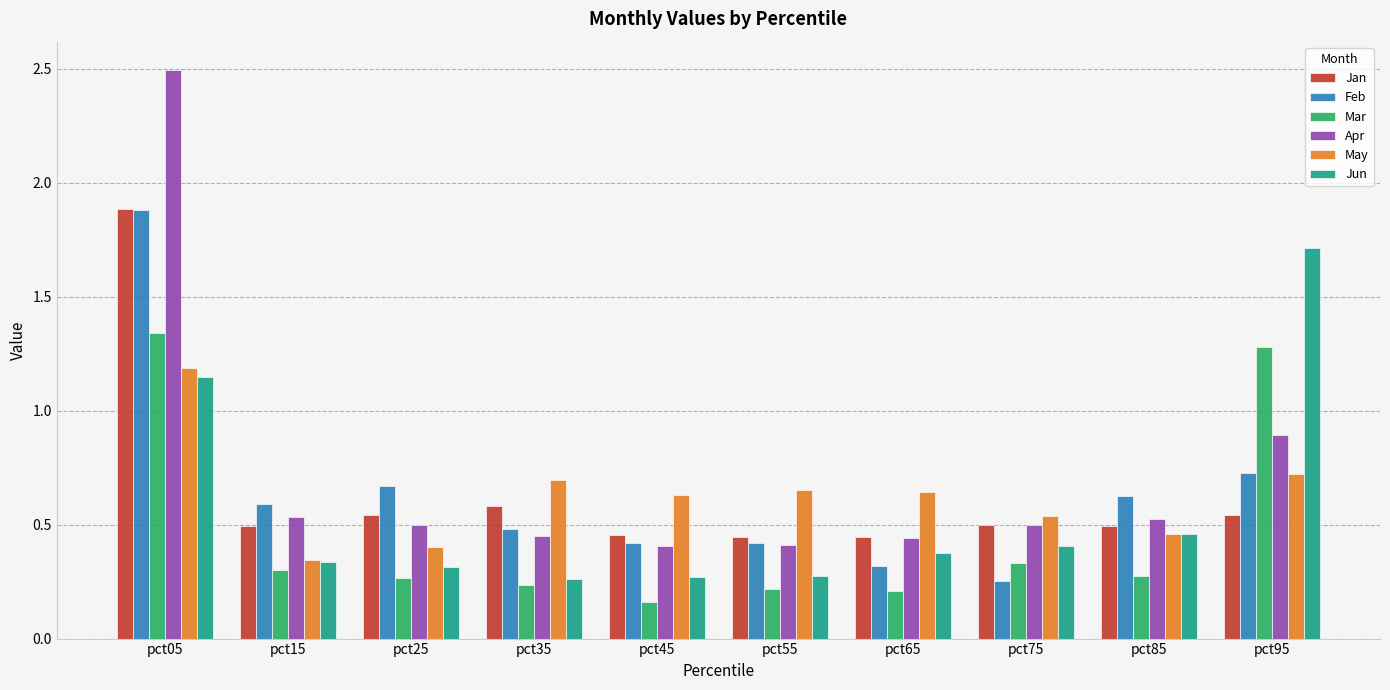

How many Mar values are between 0 and 1?

8